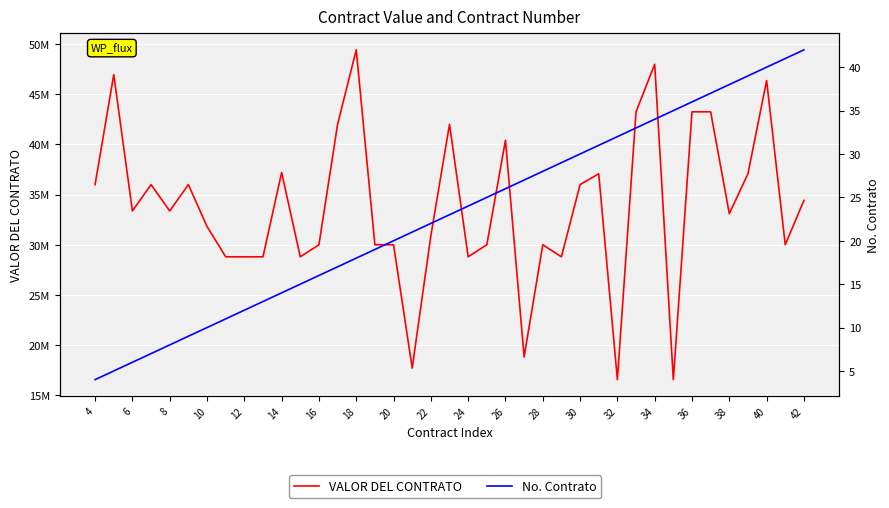

True or false: No. Contrato and VALOR DEL CONTRATO intersect in this chart.

False